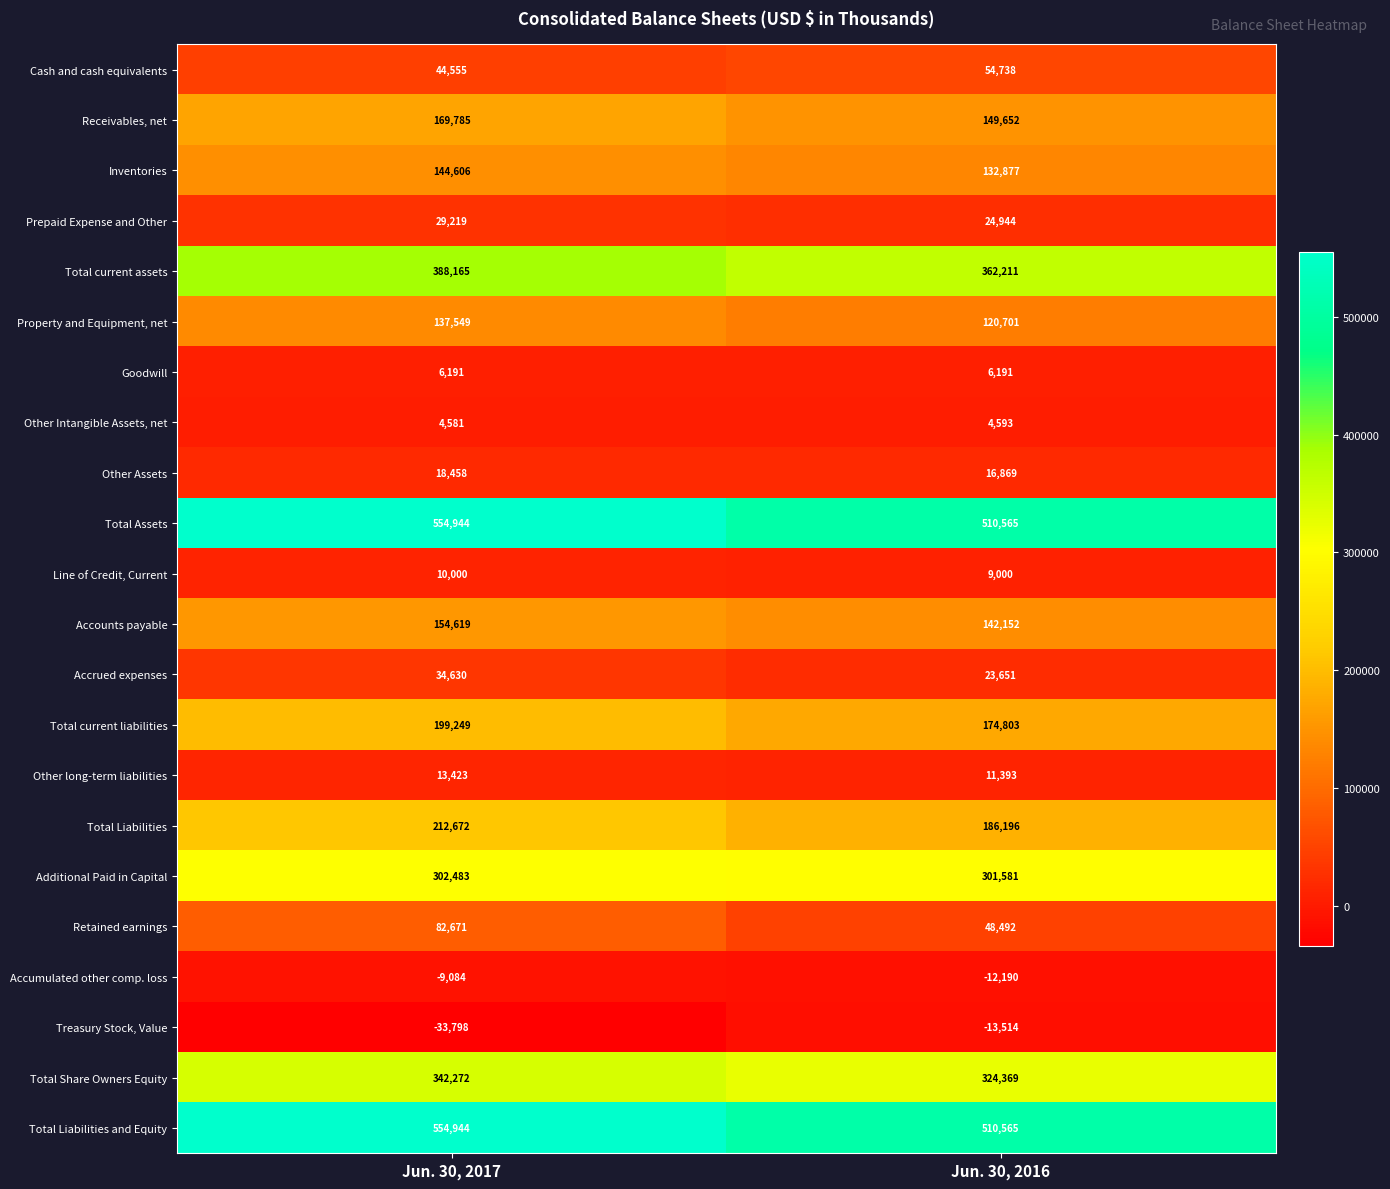

The Accumulated other comp. loss series shows -9084 at Jun. 30, 2017. True or false?

True